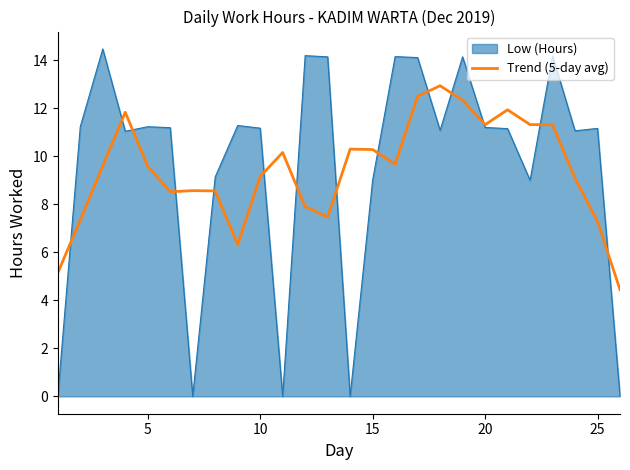

Rank the series by their maximum value, from lowest to highest.

Trend (5-day avg), Low (Hours)